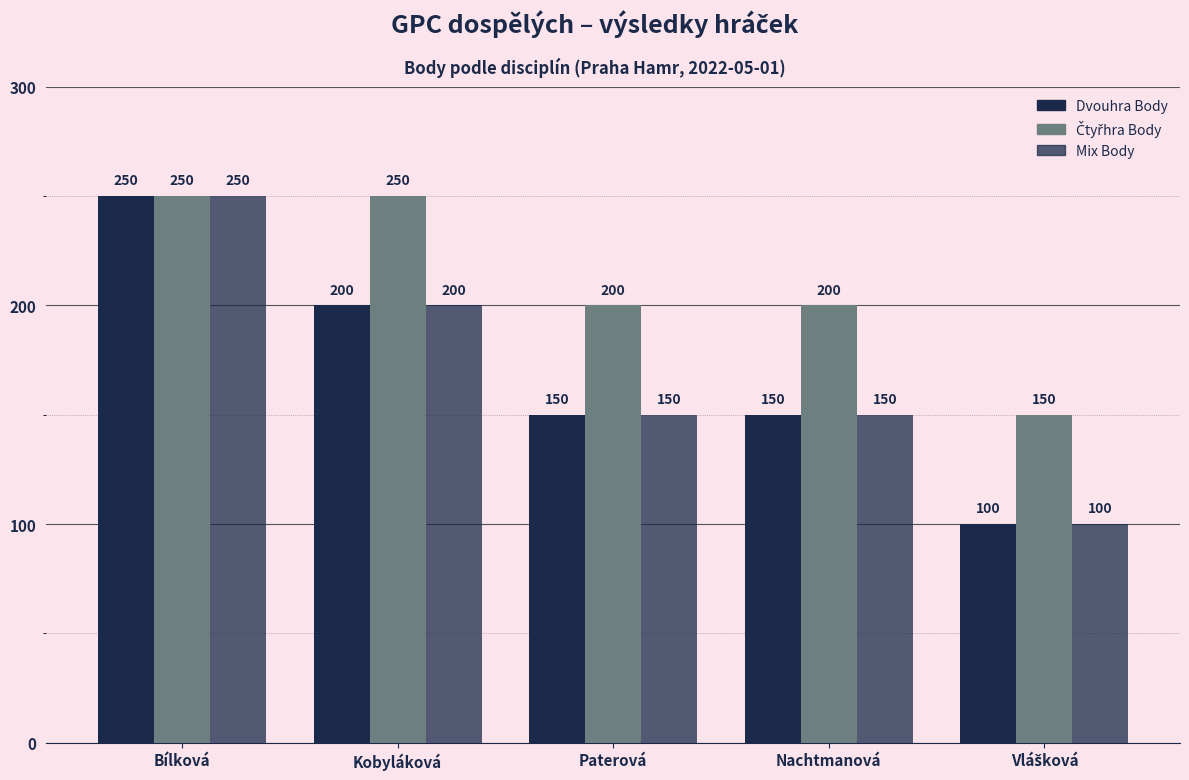

What is the approximate value of Čtyřhra Body at Nachtmanová, to the nearest 5?

200